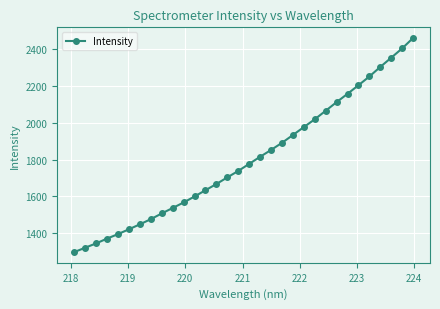

What is the value of the 14th point from the left?

1666.7